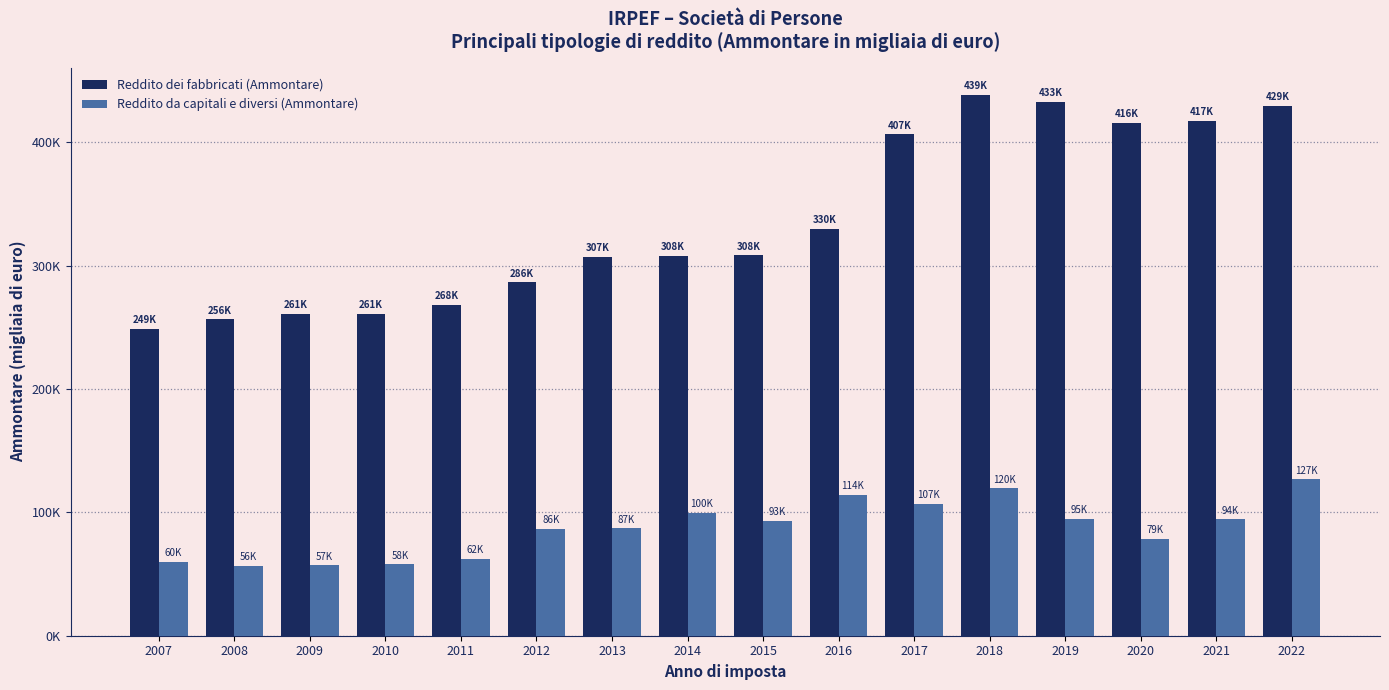

Are the bars grouped side by side (vs. stacked)?

Yes